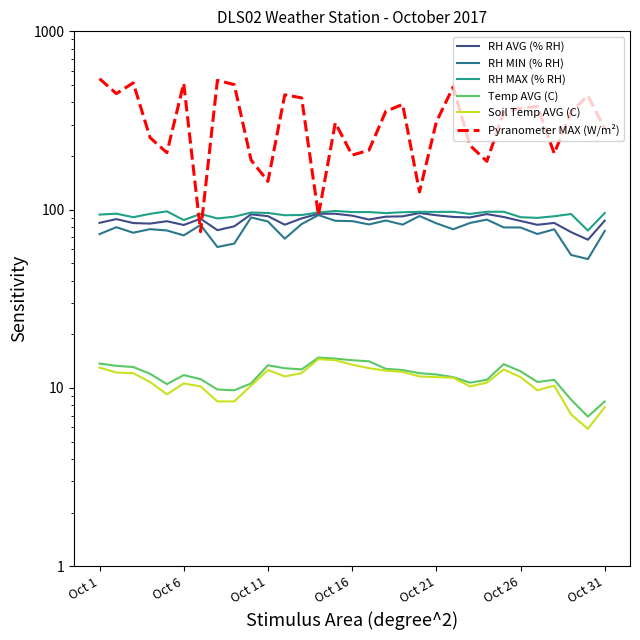

What is the spread (max minus min) of values at 7?

522.5